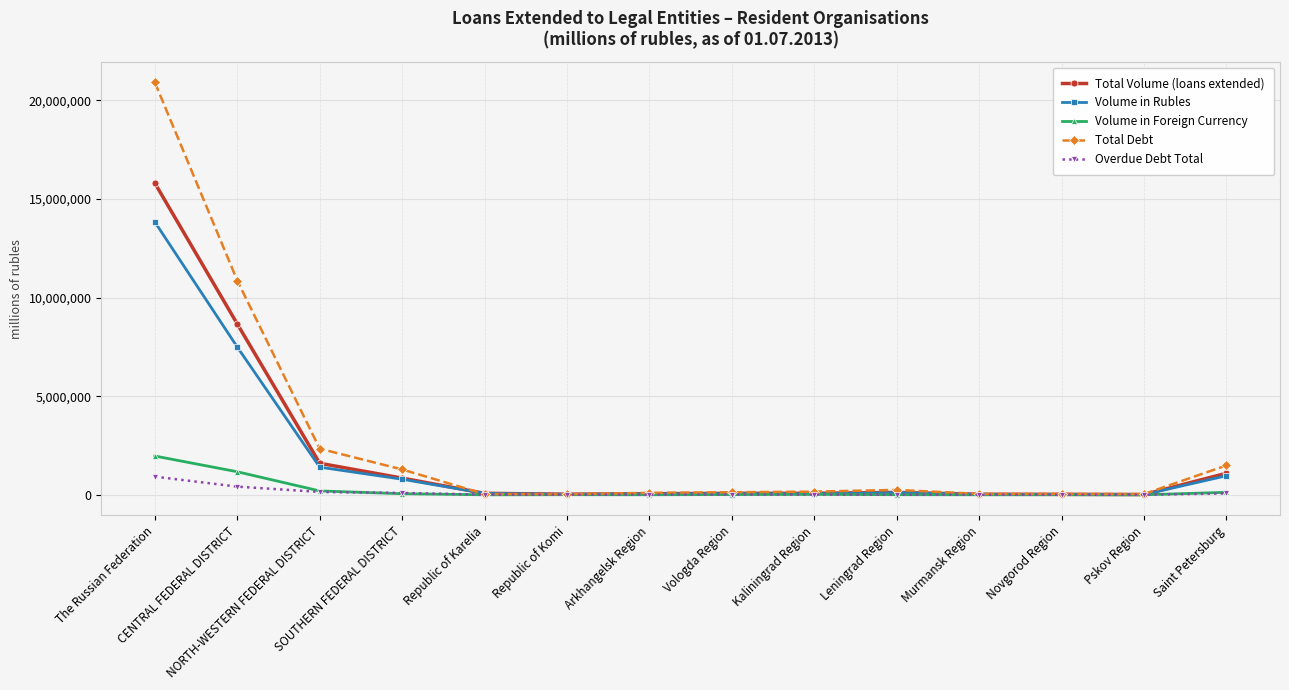

At how many categories does at least one series exceed 6202730?

2